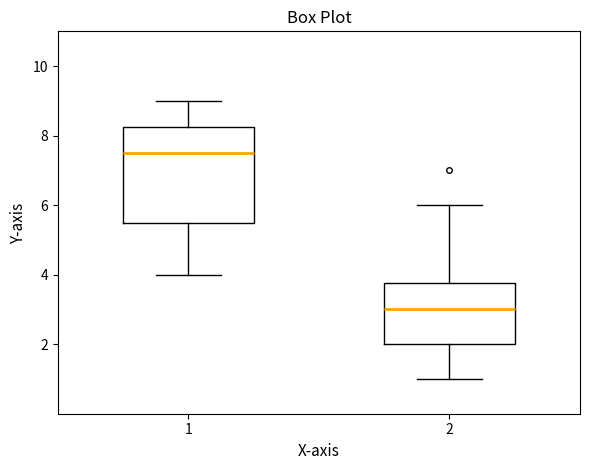

Which box has the lowest median line?

2